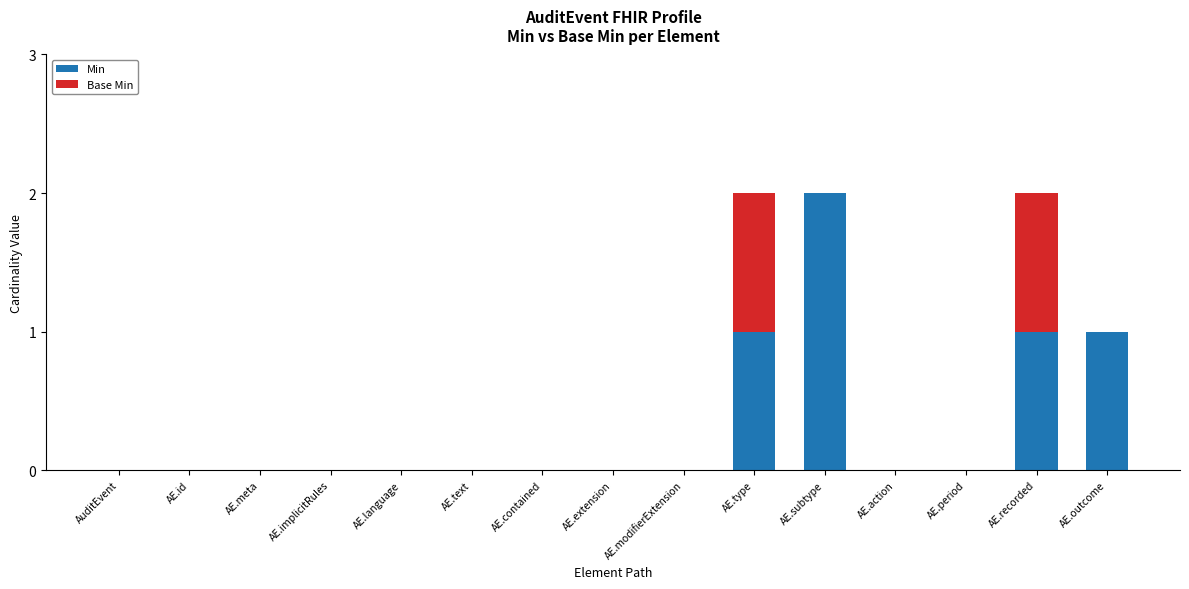

Which category has the highest value in the Min series?

AE.subtype